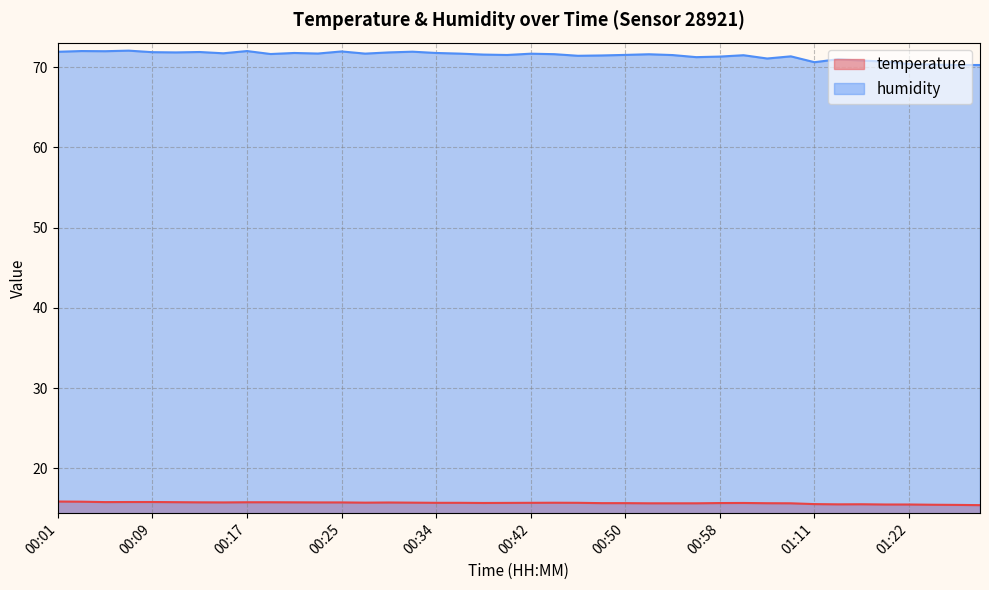

The value of temperature at 00:07 is 15.8. True or false?

True